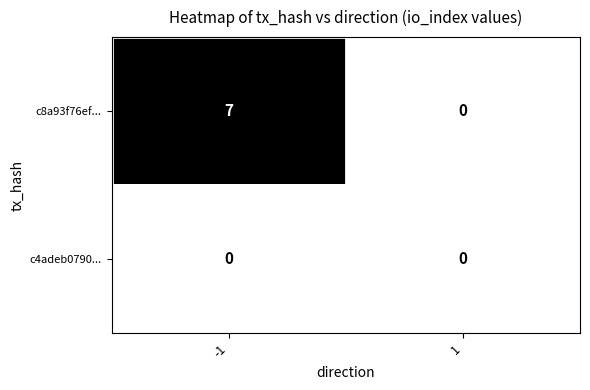

Count the number of categories in the chart.

2